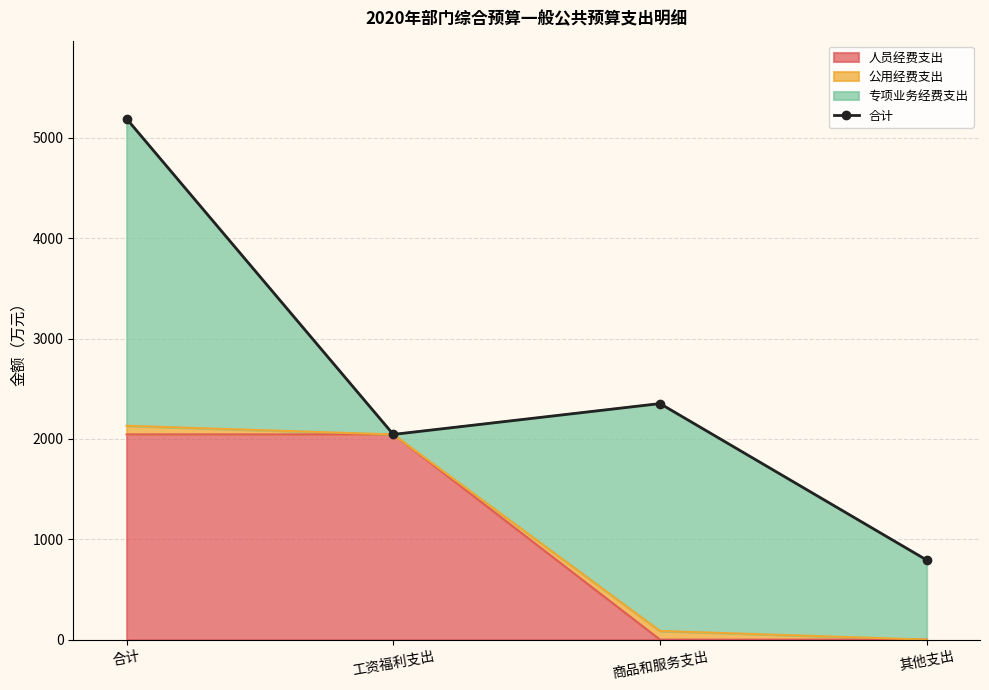

How many points are lower than both their immediate neighbors (excluding endpoints)?

1